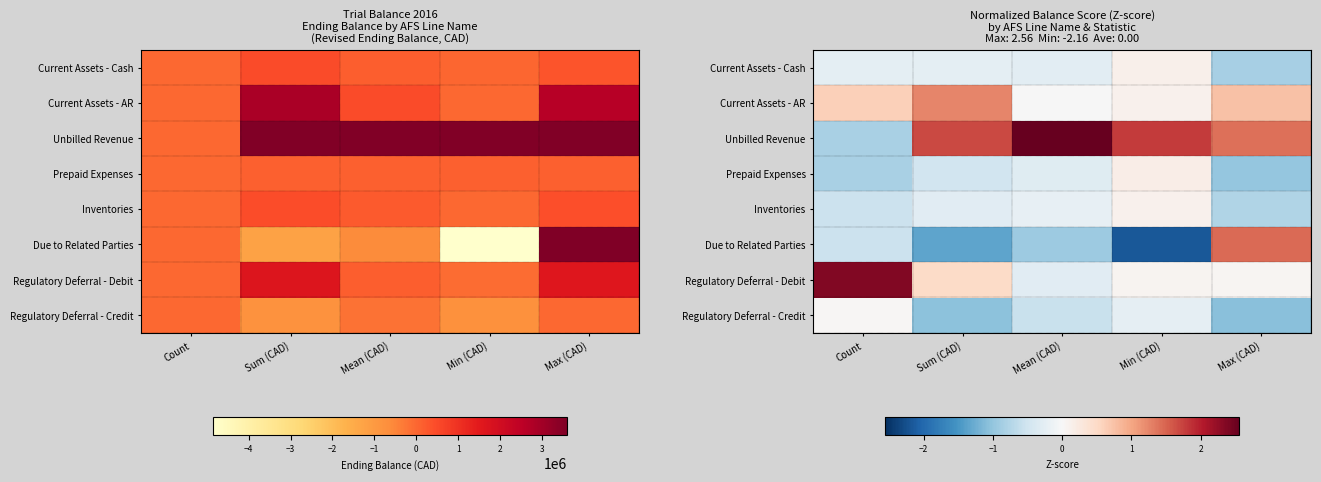

The Current Assets - Cash series shows -0.4 at Count. True or false?

False